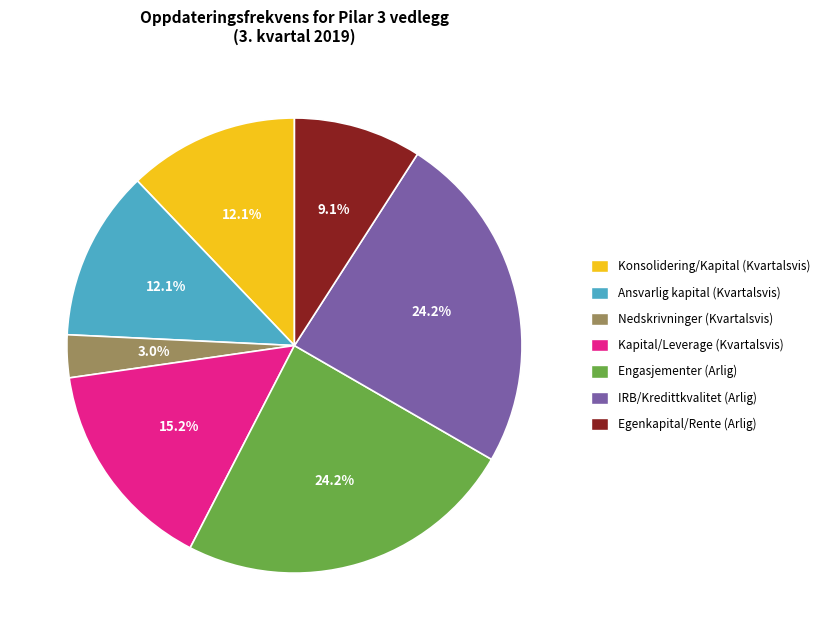

Is there a majority slice in this chart?

No